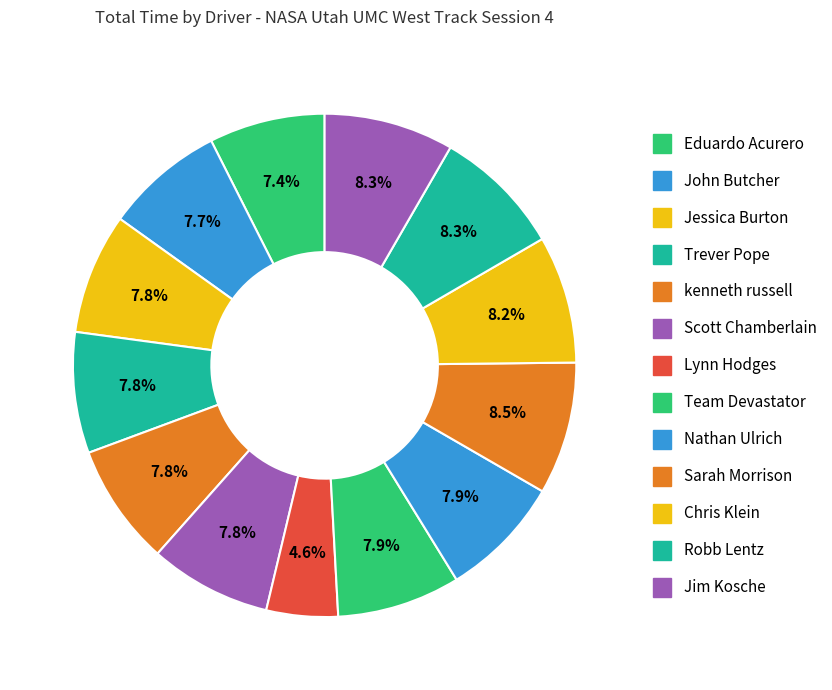

Which category has the biggest portion of the pie?

Sarah Morrison